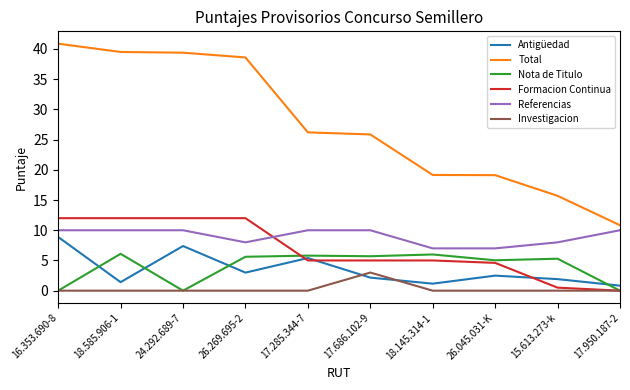

How many lines are shown in the chart?

6